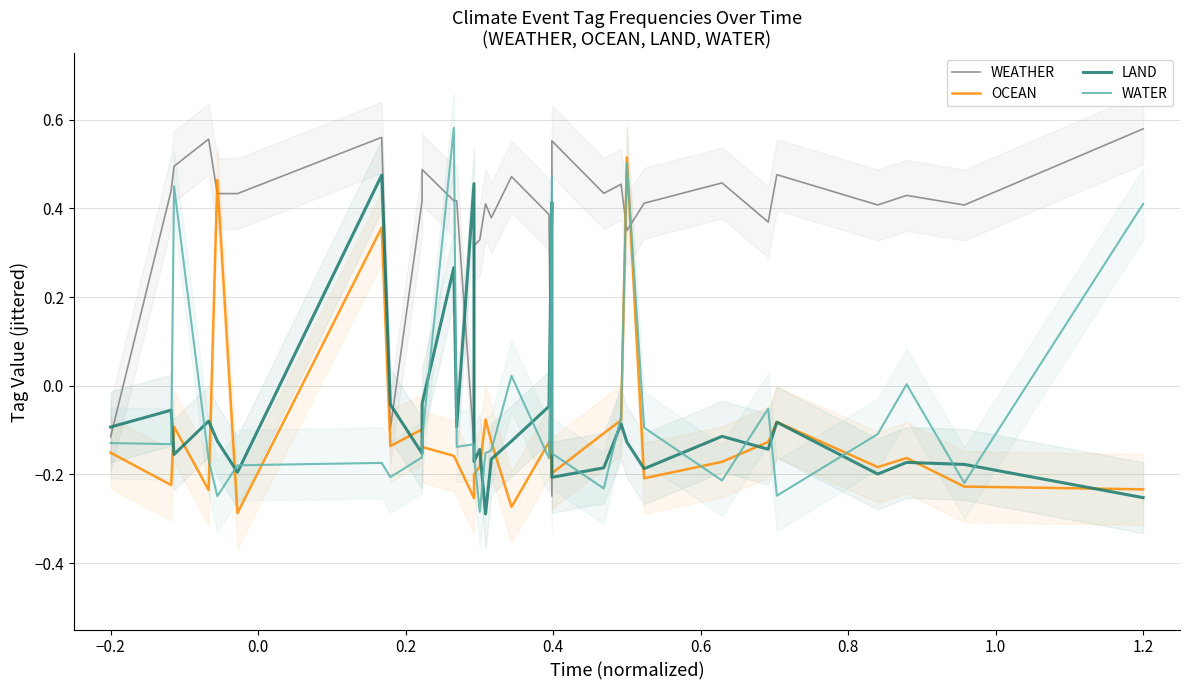

Reading left to right, what are all the values shown in this chart?

WEATHER: -0.1	0.4	0.5	0.6	0.4	0.4	0.6	-0.1	0.4	0.5	0.4	0.4	-0.1	0.3	0.3	0.4	0.4	0.5	0.4	-0.2	0.6	0.4	0.5	0.4	0.4	0.5	0.4	0.5	0.4	0.4	0.4	0.6
OCEAN: -0.2	-0.2	-0.1	-0.2	0.5	-0.3	0.4	-0.1	-0.1	-0.1	-0.2	-0.2	-0.3	-0.2	-0.2	-0.1	-0.1	-0.3	-0.1	-0.2	-0.2	-0.1	-0.1	0.5	-0.2	-0.2	-0.1	-0.1	-0.2	-0.2	-0.2	-0.2
LAND: -0.1	-0.1	-0.2	-0.1	-0.1	-0.2	0.5	-0.0	-0.2	-0.0	0.3	-0.1	0.5	-0.2	-0.1	-0.3	-0.2	-0.1	-0.0	0.4	-0.2	-0.2	-0.1	-0.1	-0.2	-0.1	-0.1	-0.1	-0.2	-0.2	-0.2	-0.3
WATER: -0.1	-0.1	0.5	-0.2	-0.2	-0.2	-0.2	-0.2	-0.2	-0.1	0.6	-0.1	-0.1	-0.2	-0.3	-0.2	-0.1	0.0	-0.2	0.5	-0.2	-0.2	-0.1	0.5	-0.1	-0.2	-0.1	-0.2	-0.1	0.0	-0.2	0.4